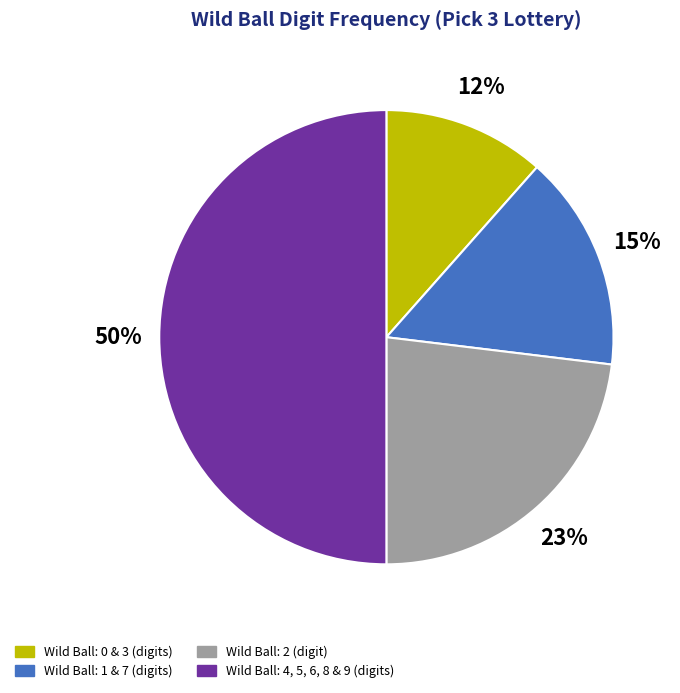

To the nearest percent, what is the average slice percentage?

25%